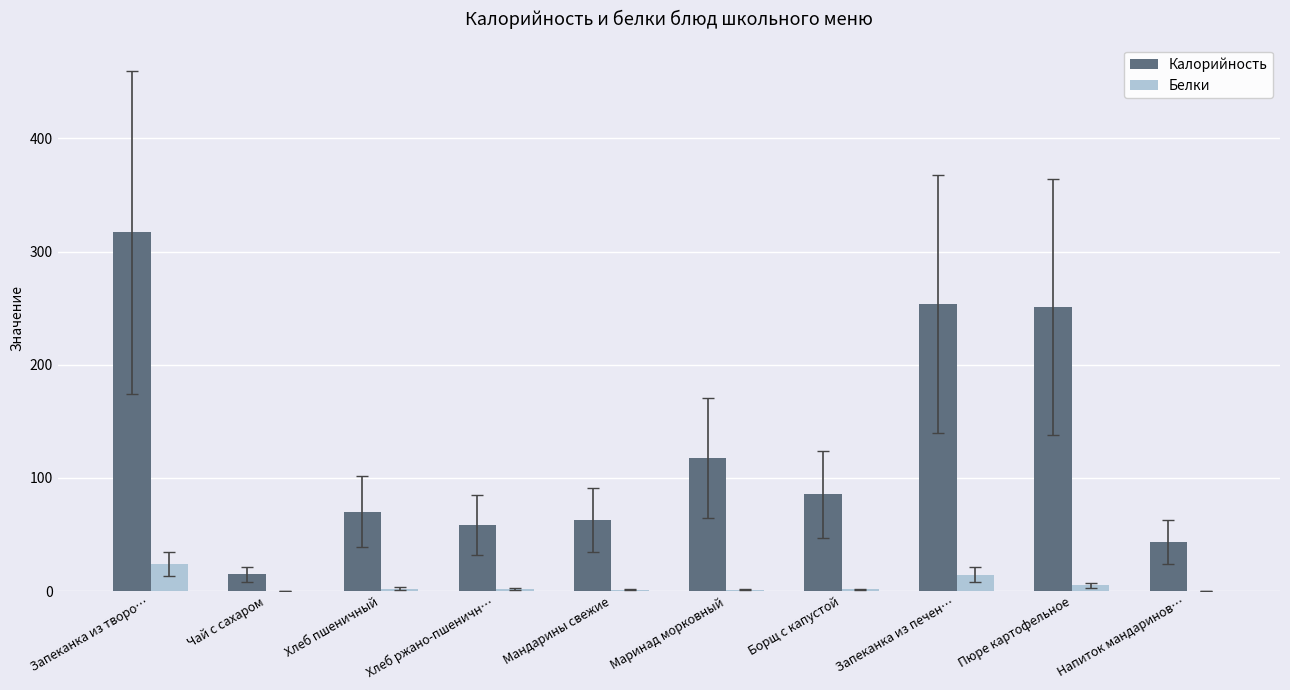

What is the maximum value shown in the chart?

317.1